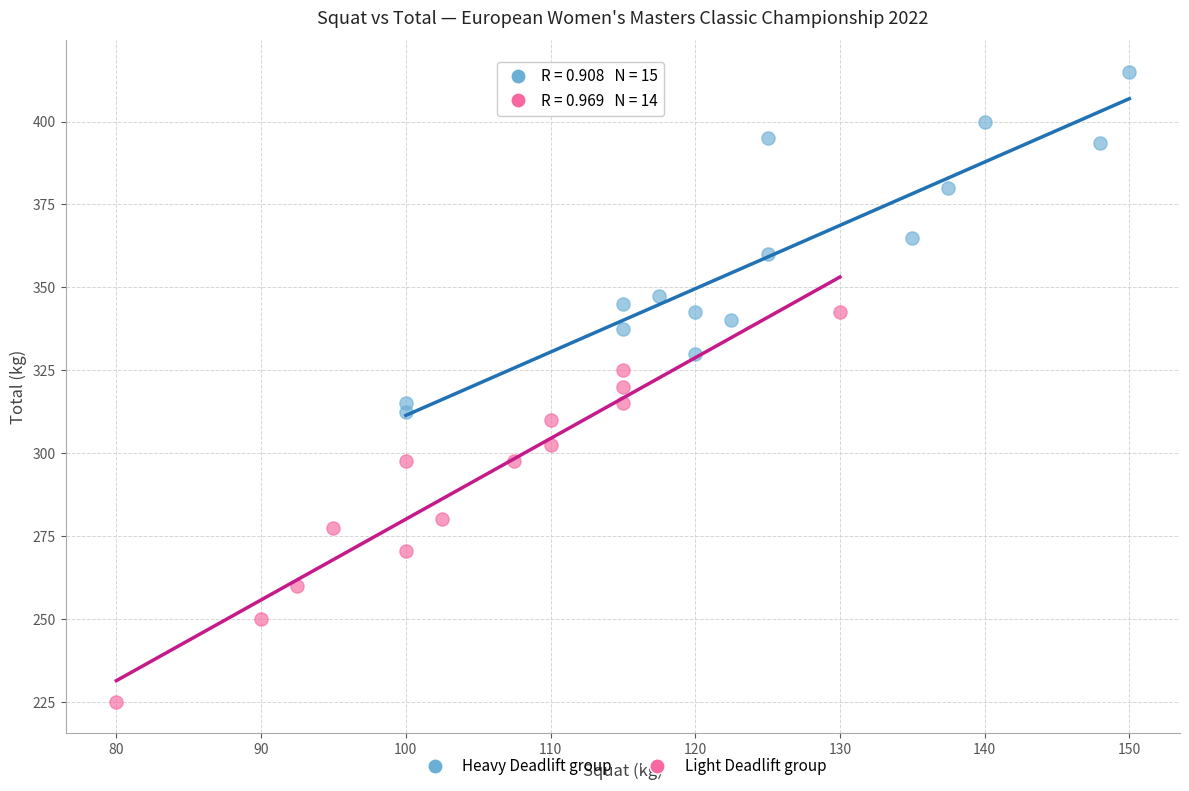

What are all the series names shown in the legend?

Heavy Deadlift group, Light Deadlift group